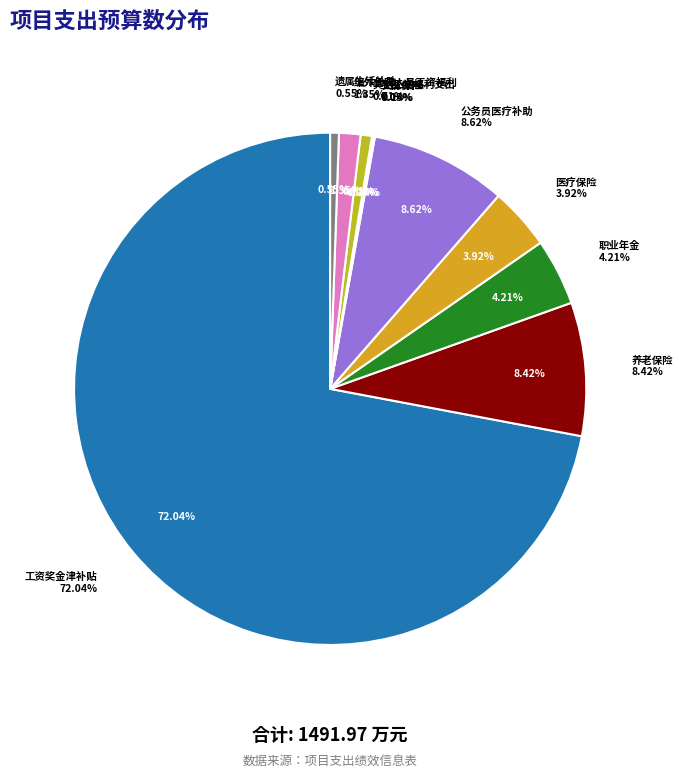

Which category accounts for the majority?

工资奖金津补贴